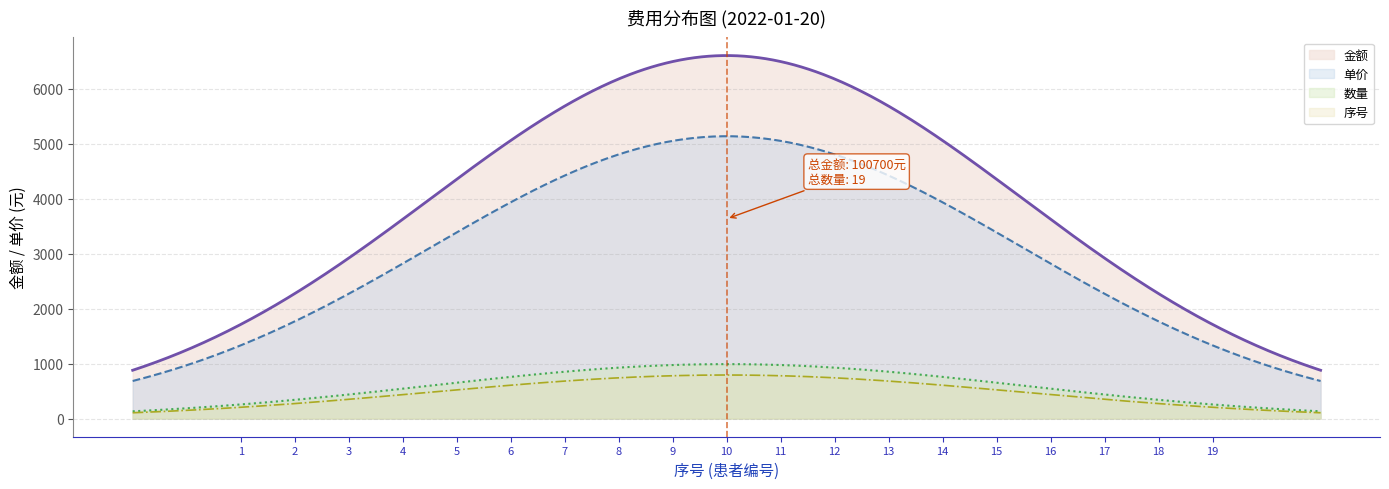

Which series has the largest total across all categories?

金额